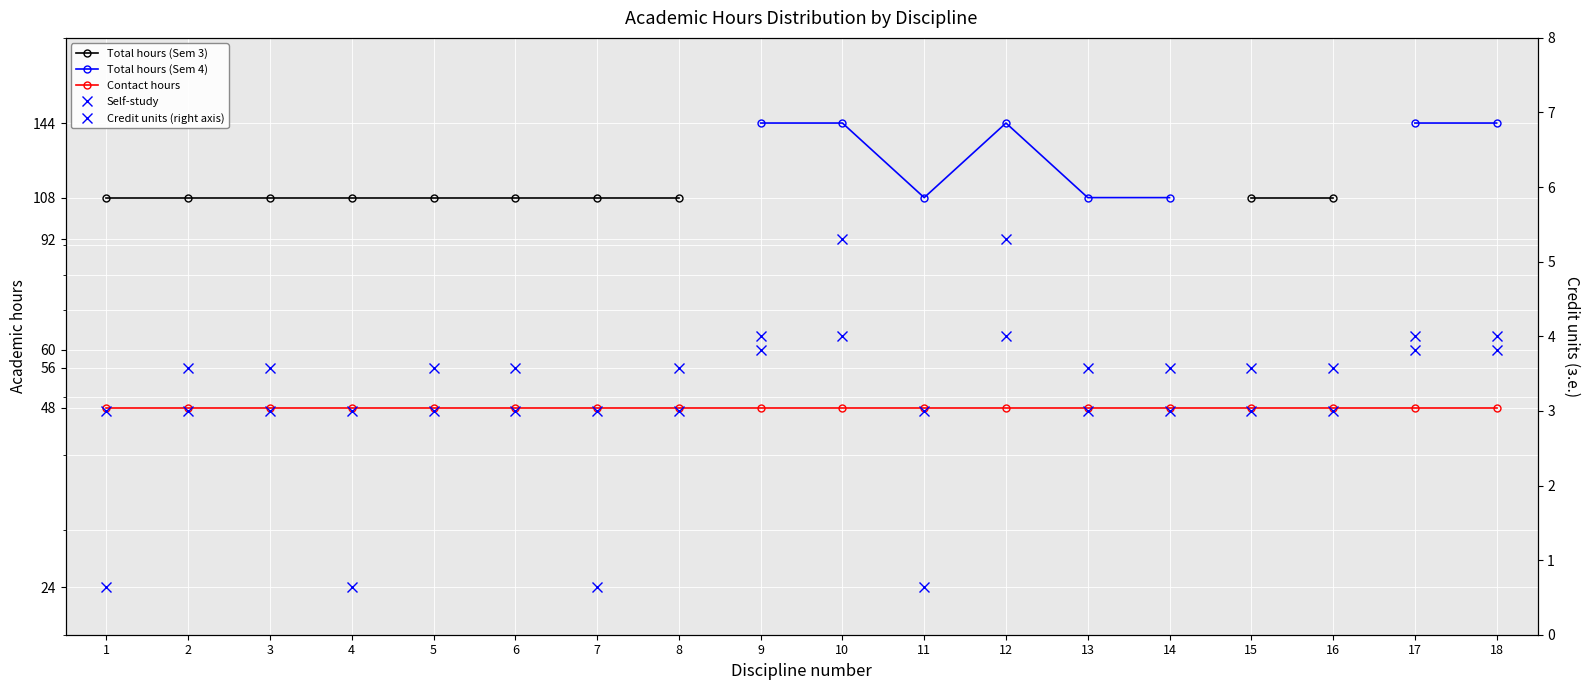

What is the value of the Self-study point at the 10th from the left?

92.0